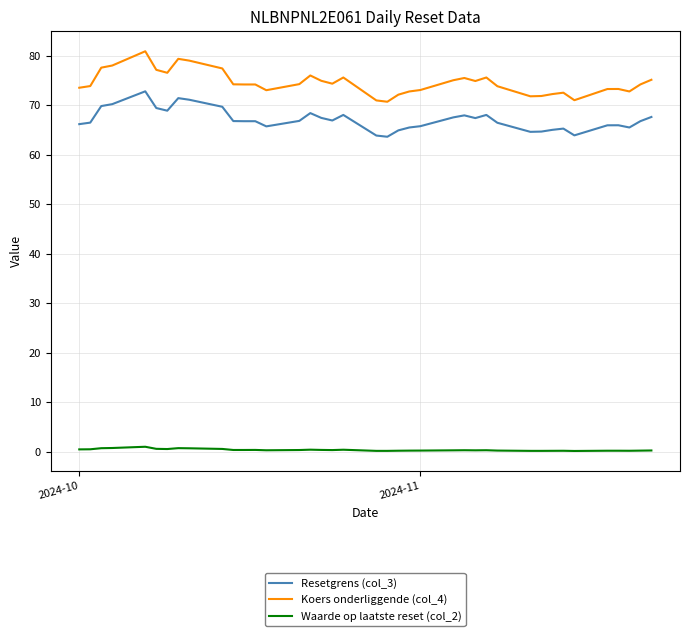

What is the maximum value for Koers onderliggende (col_4)?

80.9